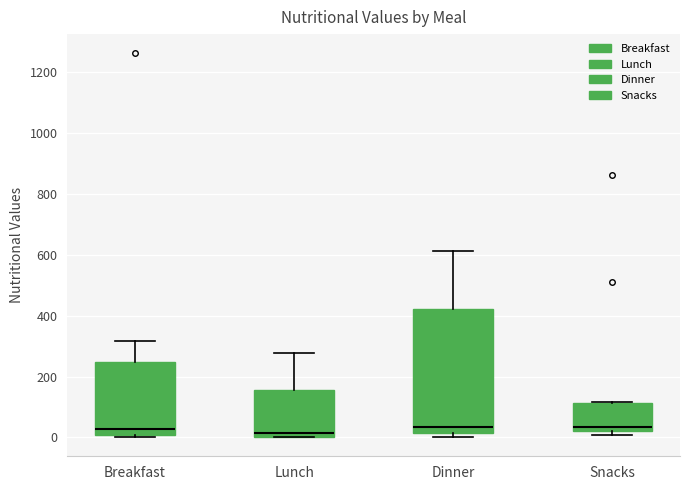

Reading left to right, read every box against the y-axis: the position of its median line, the range the box covers, and the ends of its whiskers. The values are not printed on the chart, so give them approximately, as read against the axis.

Breakfast: median 20, box 0 to 240, whiskers 0 (just below the box's lower edge) to 320
Lunch: median 20, box 0 to 160, whiskers 0 to 280
Dinner: median 40, box 20 to 420, whiskers 0 to 620
Snacks: median 40, box 20 to 120, whiskers 0 to 120